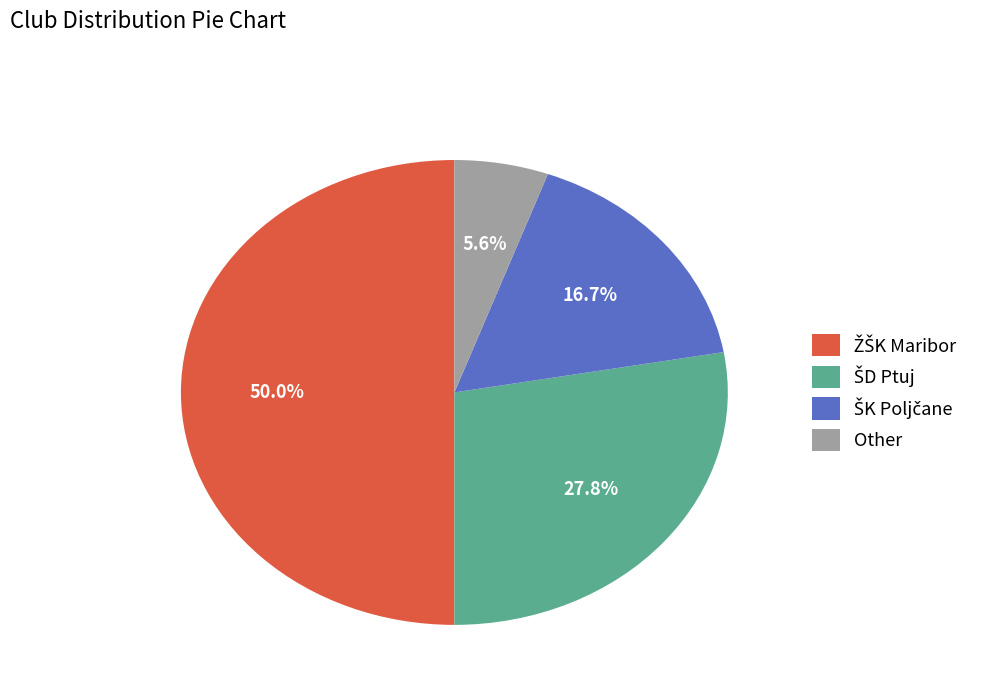

What percentage is NOT represented by Other?

94.4%